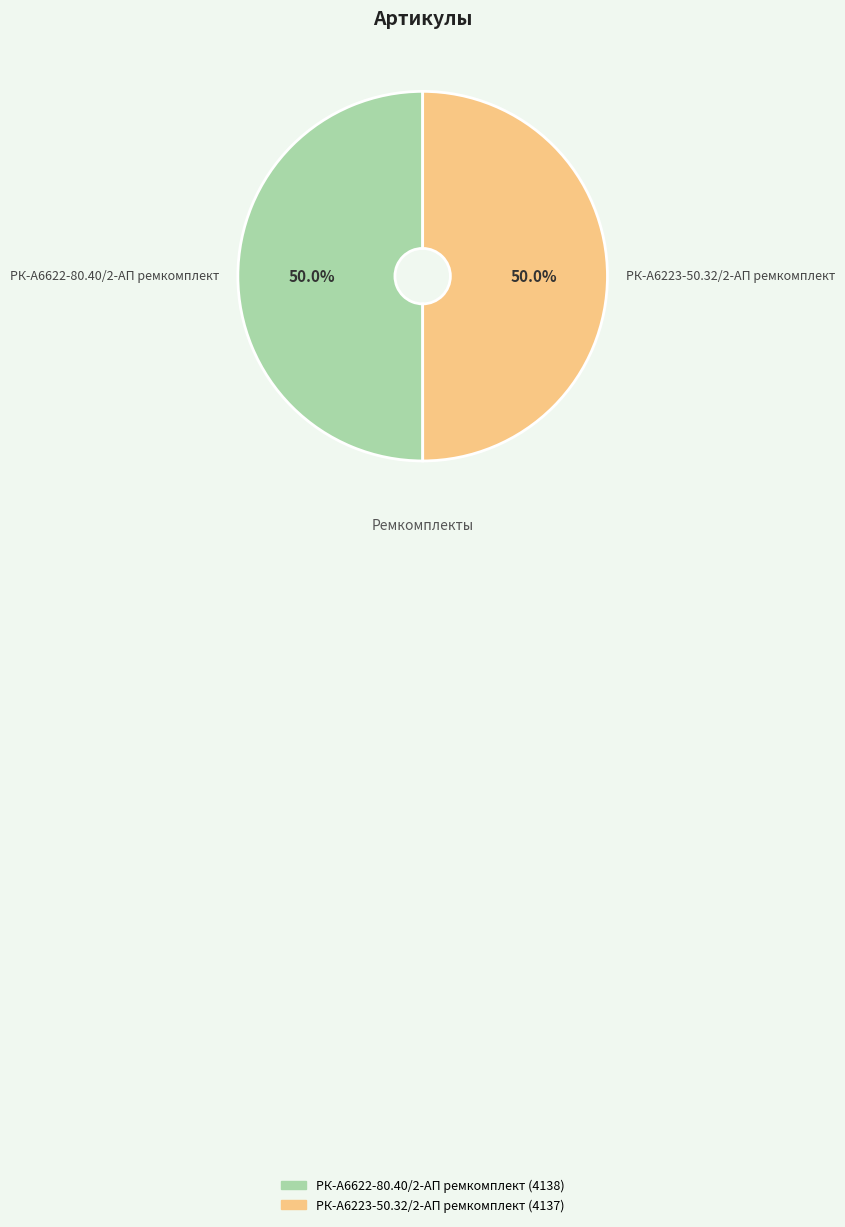

What percentage is the РК-А6223-50.32/2-АП ремкомплект slice, to the nearest percent?

50%